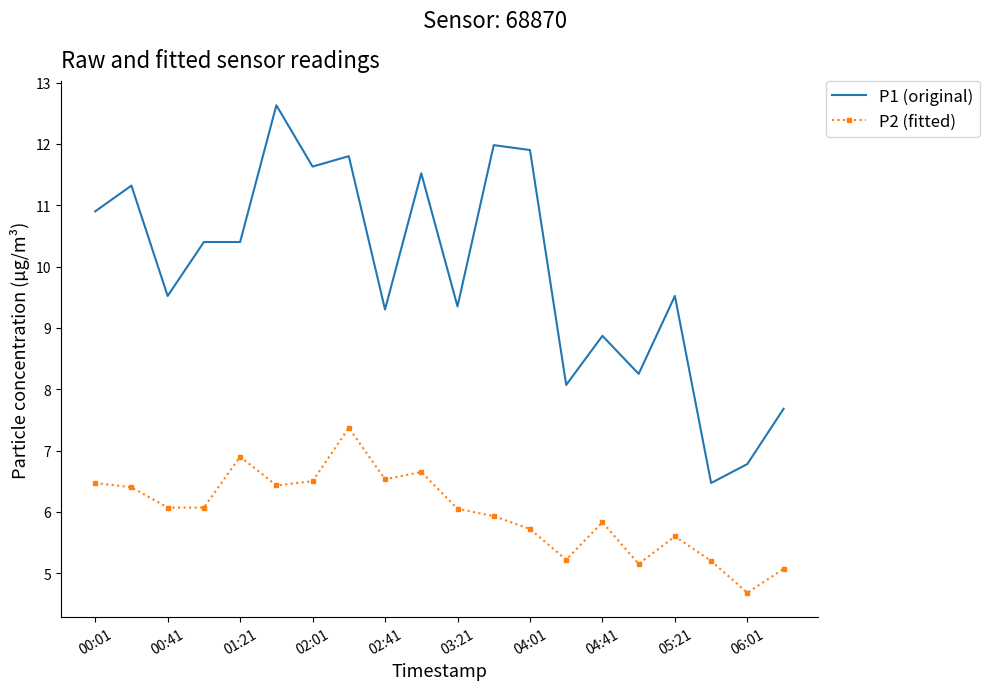

True or false: P2 (fitted) and P1 (original) intersect in this chart.

False